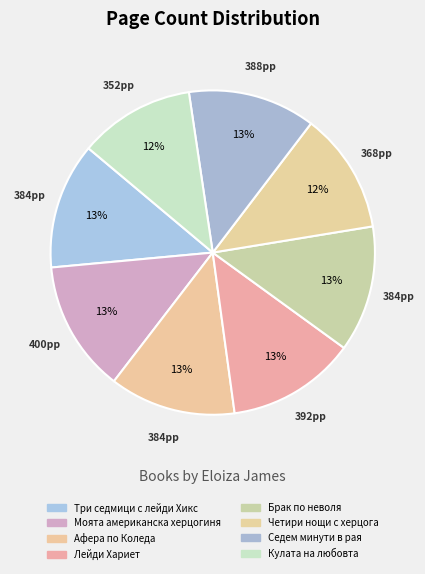

Count the number of slices in the pie.

8